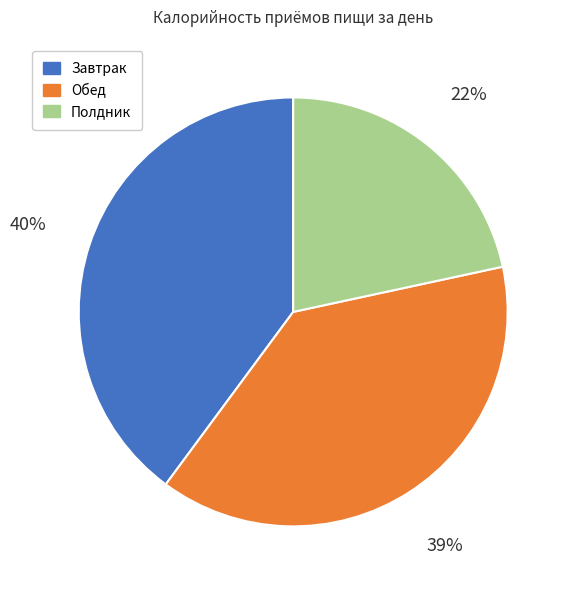

Does any single category account for the majority?

No